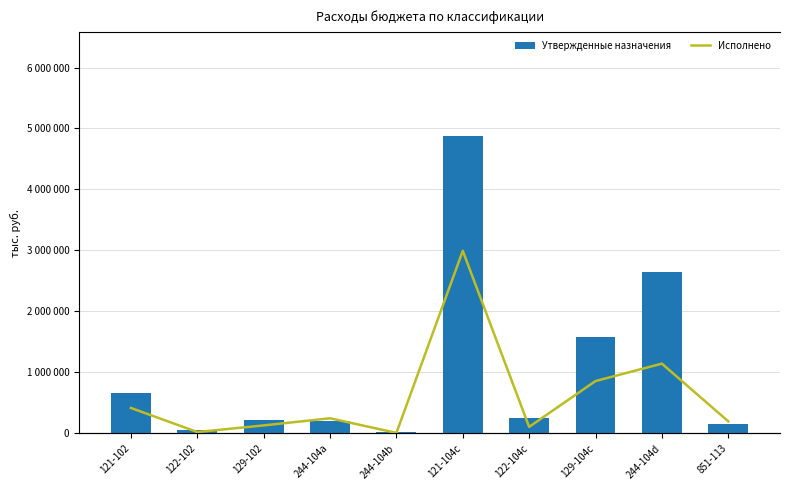

At 122-104c, list the series in order from smallest to largest.

Исполнено, Утвержденные назначения